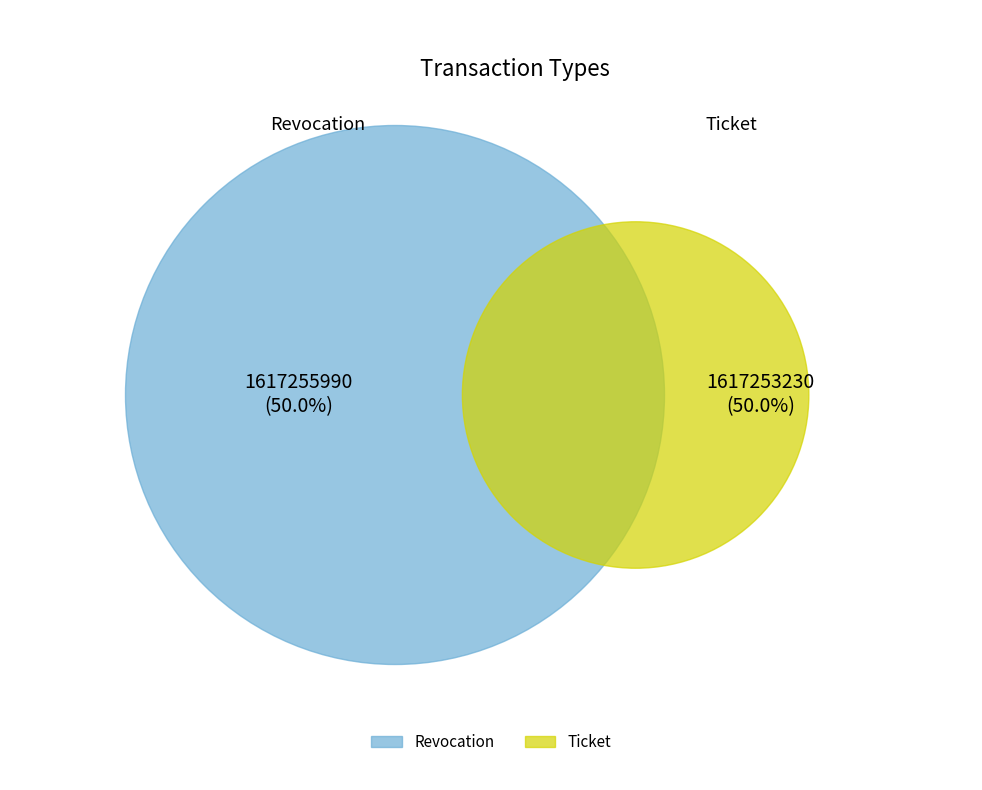

To the nearest percent, what is the combined percentage of Ticket and Revocation?

100%